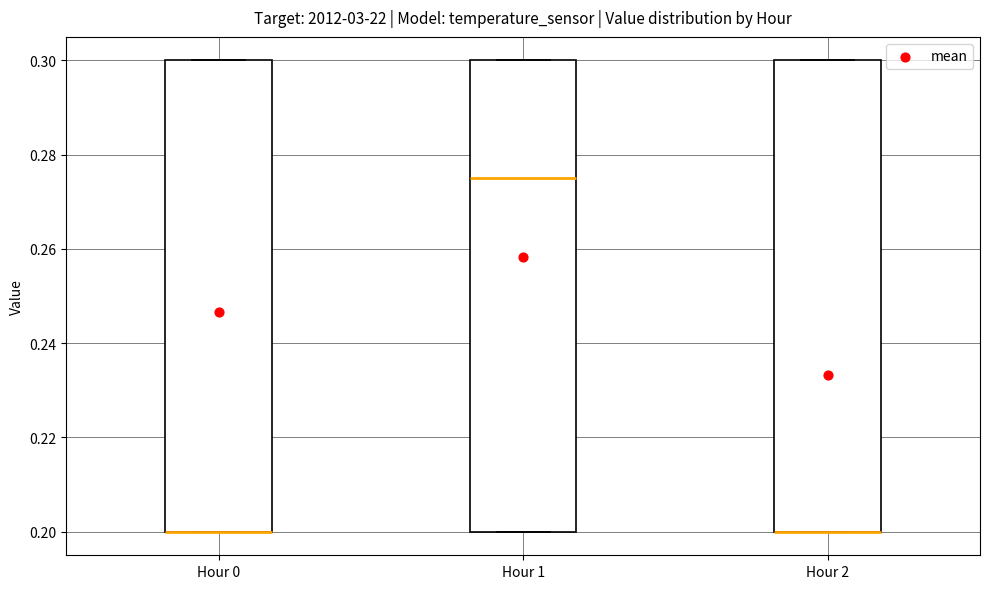

Reading left to right, transcribe this box plot: for each box, give where its median line is, the range the box spans, and where its two whiskers end, as read against the y-axis. The values are not printed on the chart, so give them approximately, as read against the axis.

Hour 0: median 0.200 (drawn on the box's lower edge), box 0.200 to 0.300, whiskers 0.200 to 0.300
Hour 1: median 0.276, box 0.200 to 0.300, whiskers 0.200 to 0.300
Hour 2: median 0.200 (drawn on the box's lower edge), box 0.200 to 0.300, whiskers 0.200 to 0.300